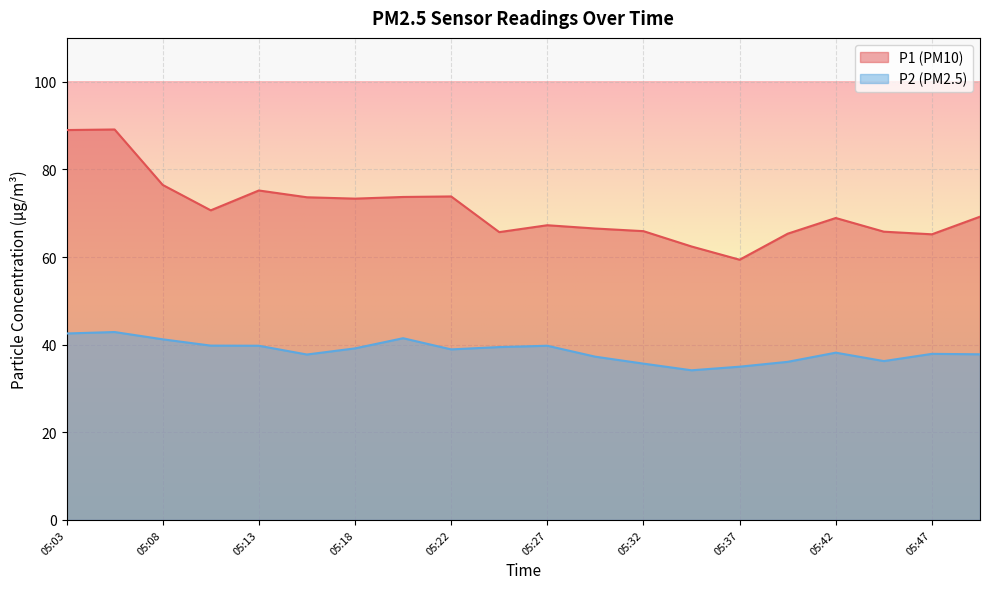

True or false: P2 and P1 intersect in this chart.

False